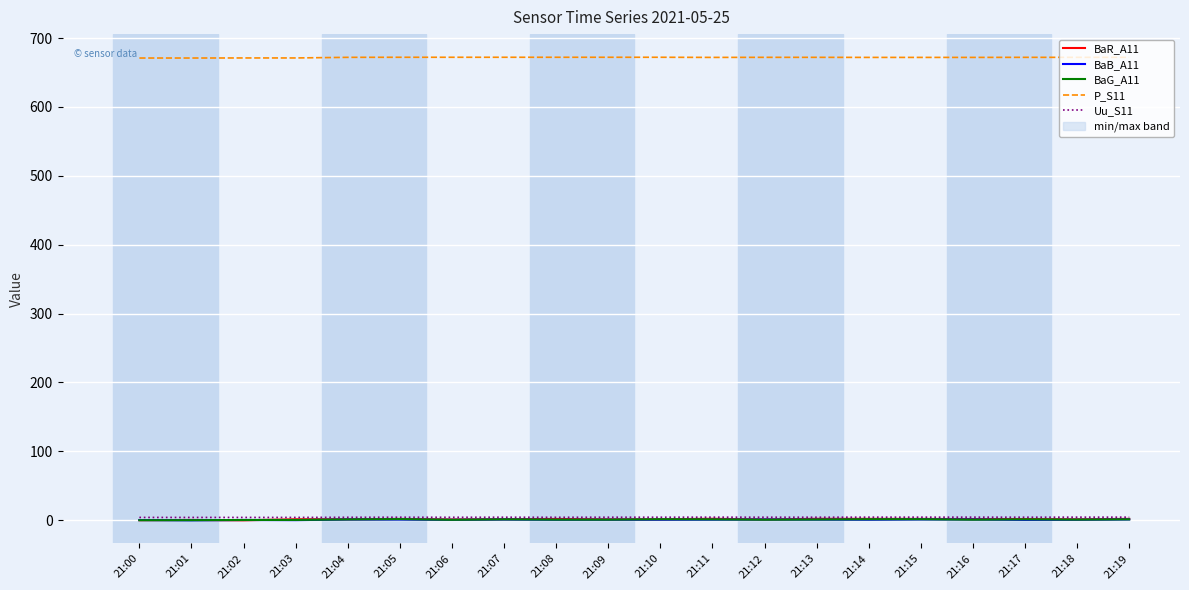

Reading left to right, extract all data points from this chart.

BaR_A11: -0.0	0.3	-0.2	1.3	1.3	1.8	1.0	1.5	1.8	1.2	1.4	2.0	1.1	2.0	1.9	1.8	1.6	1.7	1.3	1.9
BaB_A11: 0.2	-0.2	0.3	0.1	1.0	0.9	0.5	1.0	0.6	0.7	0.7	0.8	1.0	0.8	0.7	1.1	1.0	0.4	0.6	1.1
BaG_A11: -0.0	-0.0	0.3	0.4	1.1	1.5	0.5	1.2	0.8	0.8	1.4	1.2	0.7	1.0	1.4	1.4	0.7	1.2	0.8	1.2
P_S11: 671.0	671.0	671.1	671.1	672.0	672.1	672.1	672.1	672.1	672.1	672.1	671.9	672.0	672.0	671.9	671.9	671.9	672.0	672.0	672.0
Uu_S11: 4.0	4.0	4.0	4.0	4.2	4.3	4.2	4.3	4.2	4.3	4.3	4.4	4.3	4.3	4.4	4.4	4.4	4.3	4.4	4.4